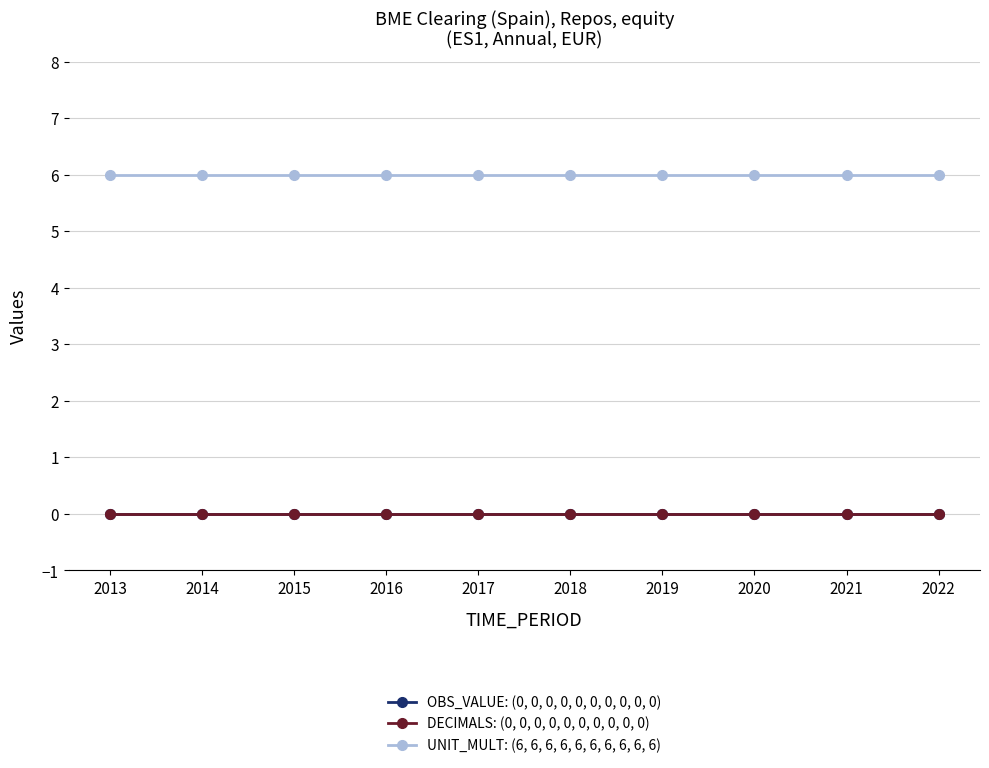

True or false: OBS_VALUE: (0, 0, 0, 0, 0, 0, 0, 0, 0, 0) and UNIT_MULT: (6, 6, 6, 6, 6, 6, 6, 6, 6, 6) cross at least once.

False